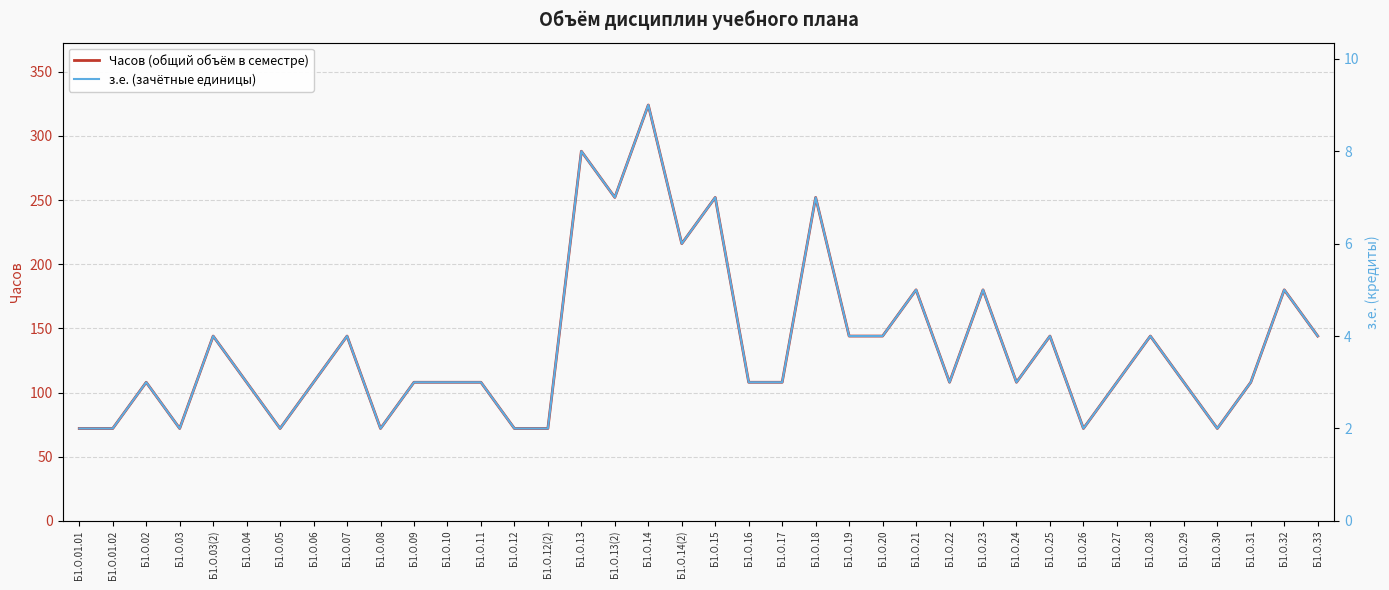

Reading left to right, transcribe all the data shown in this chart.

Часов (общий объём в семестре): Б1.О.01.01=72	Б1.О.01.02=72	Б1.О.02=108	Б1.О.03=72	Б1.О.03(2)=144	Б1.О.04=108	Б1.О.05=72	Б1.О.06=108	Б1.О.07=144	Б1.О.08=72	Б1.О.09=108	Б1.О.10=108	Б1.О.11=108	Б1.О.12=72	Б1.О.12(2)=72	Б1.О.13=288	Б1.О.13(2)=252	Б1.О.14=324	Б1.О.14(2)=216	Б1.О.15=252	Б1.О.16=108	Б1.О.17=108	Б1.О.18=252	Б1.О.19=144	Б1.О.20=144	Б1.О.21=180	Б1.О.22=108	Б1.О.23=180	Б1.О.24=108	Б1.О.25=144	Б1.О.26=72	Б1.О.27=108	Б1.О.28=144	Б1.О.29=108	Б1.О.30=72	Б1.О.31=108	Б1.О.32=180	Б1.О.33=144
з.е. (зачётные единицы): Б1.О.01.01=2	Б1.О.01.02=2	Б1.О.02=3	Б1.О.03=2	Б1.О.03(2)=4	Б1.О.04=3	Б1.О.05=2	Б1.О.06=3	Б1.О.07=4	Б1.О.08=2	Б1.О.09=3	Б1.О.10=3	Б1.О.11=3	Б1.О.12=2	Б1.О.12(2)=2	Б1.О.13=8	Б1.О.13(2)=7	Б1.О.14=9	Б1.О.14(2)=6	Б1.О.15=7	Б1.О.16=3	Б1.О.17=3	Б1.О.18=7	Б1.О.19=4	Б1.О.20=4	Б1.О.21=5	Б1.О.22=3	Б1.О.23=5	Б1.О.24=3	Б1.О.25=4	Б1.О.26=2	Б1.О.27=3	Б1.О.28=4	Б1.О.29=3	Б1.О.30=2	Б1.О.31=3	Б1.О.32=5	Б1.О.33=4